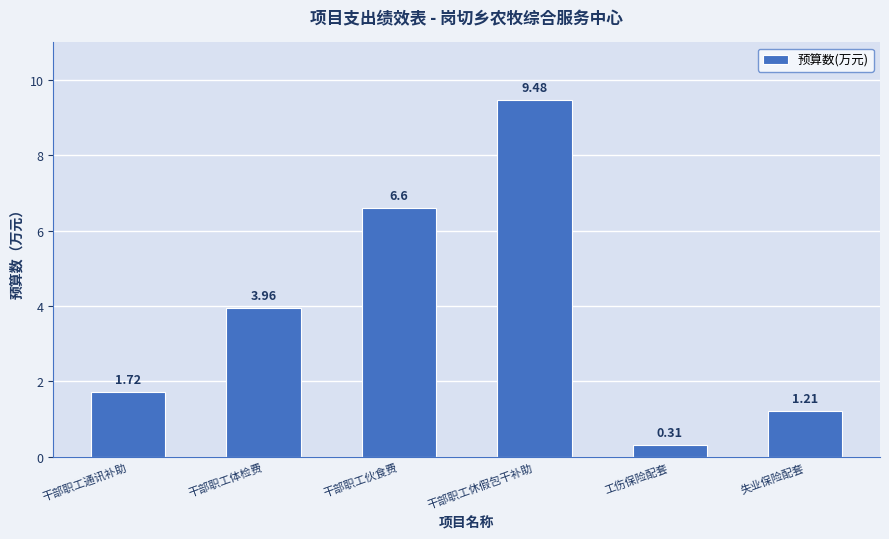

Rank the categories by value from lowest to highest.

工伤保险配套, 失业保险配套, 干部职工通讯补助, 干部职工体检费, 干部职工伙食费, 干部职工休假包干补助